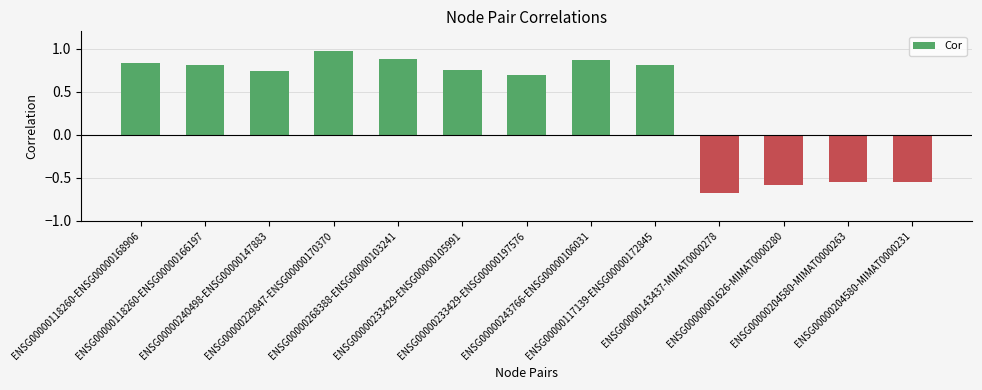

What is the minimum value shown in the chart?

-0.7